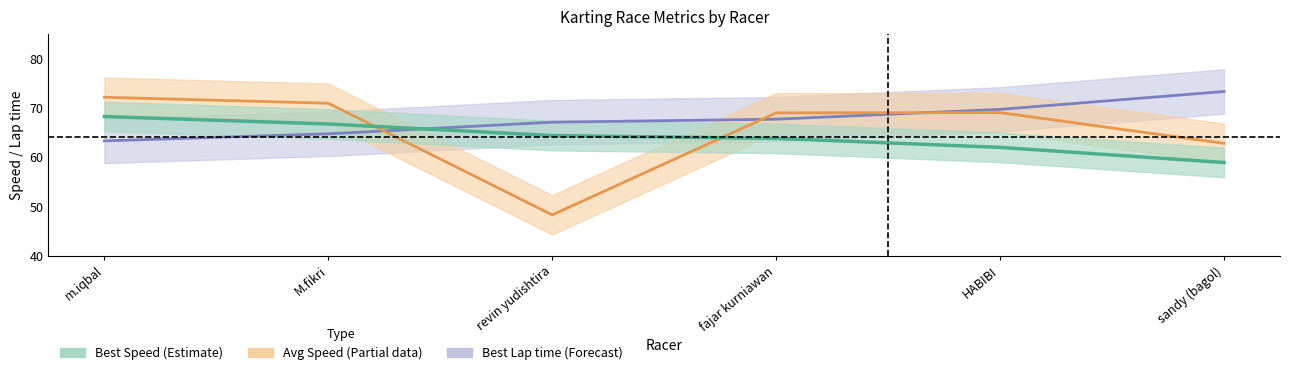

What position from the right is m.iqbal?

6